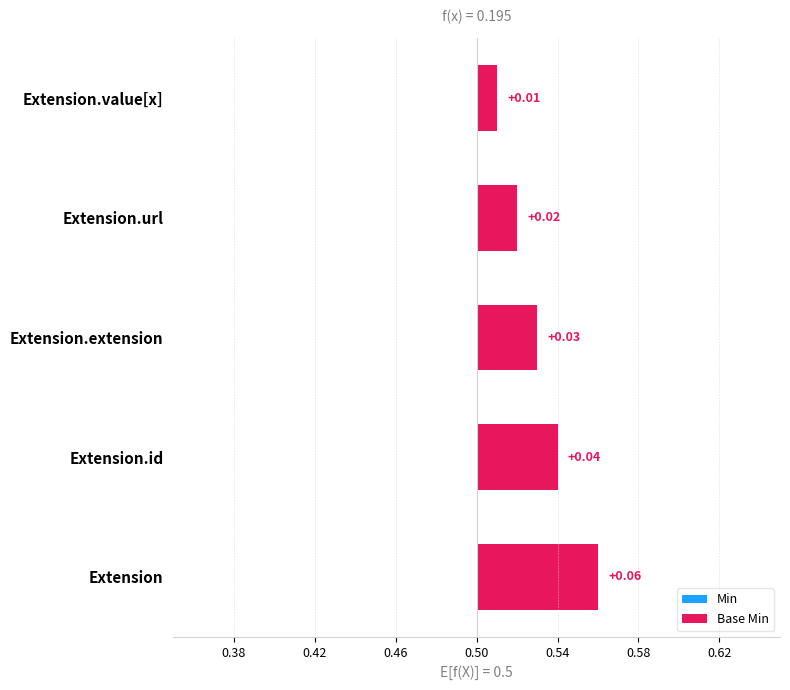

What is the label of the 1st bar from the left?

Extension